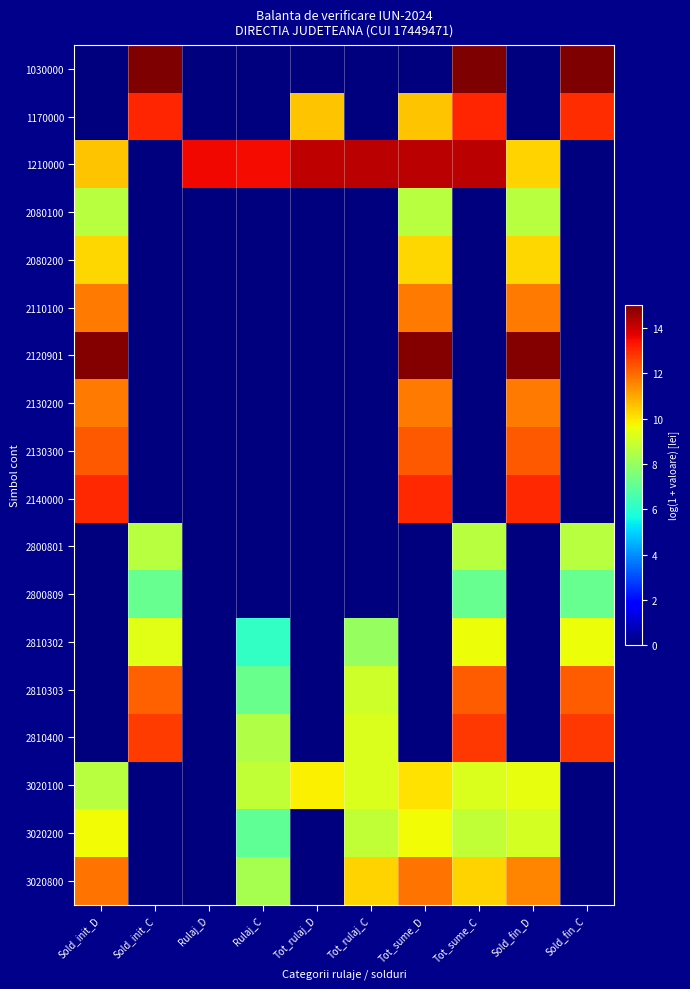

Which has a higher value, Sold_init_C or Rulaj_C?

Sold_init_C